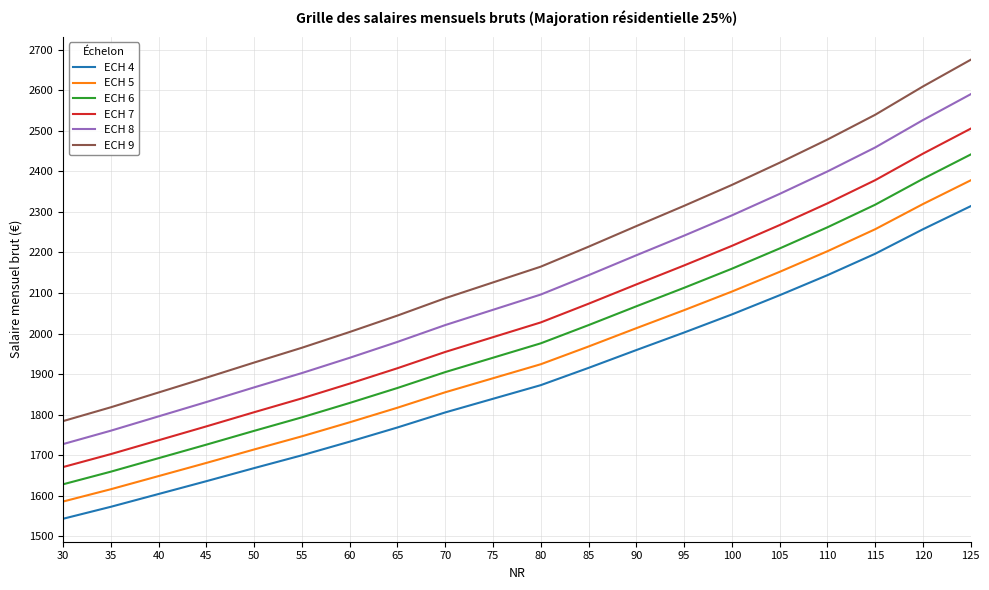

Which label corresponds to the smallest value in the chart?

30